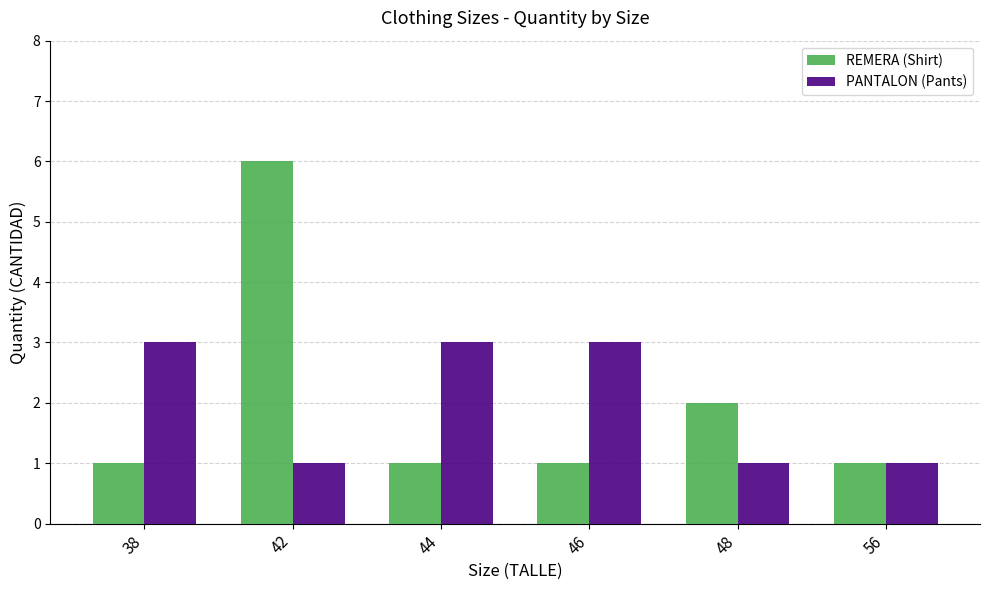

Rank the series by their maximum value, from lowest to highest.

PANTALON (Pants), REMERA (Shirt)